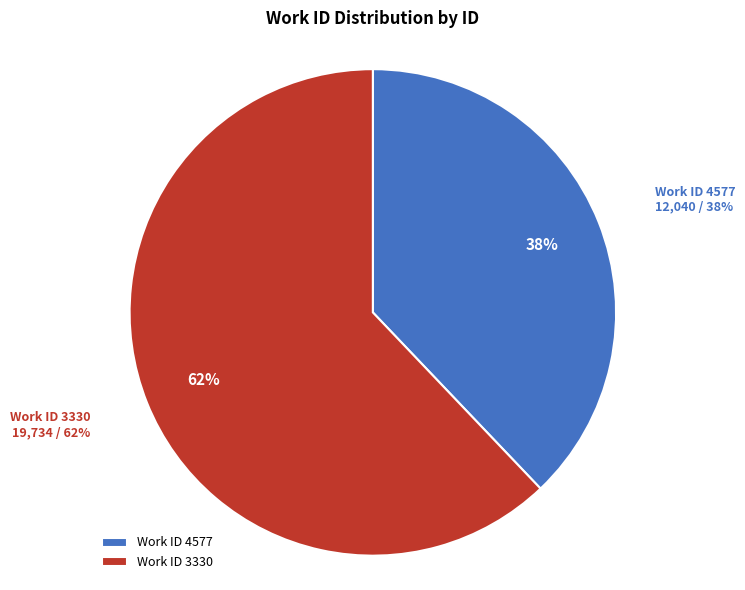

Which category has the biggest portion of the pie?

3330